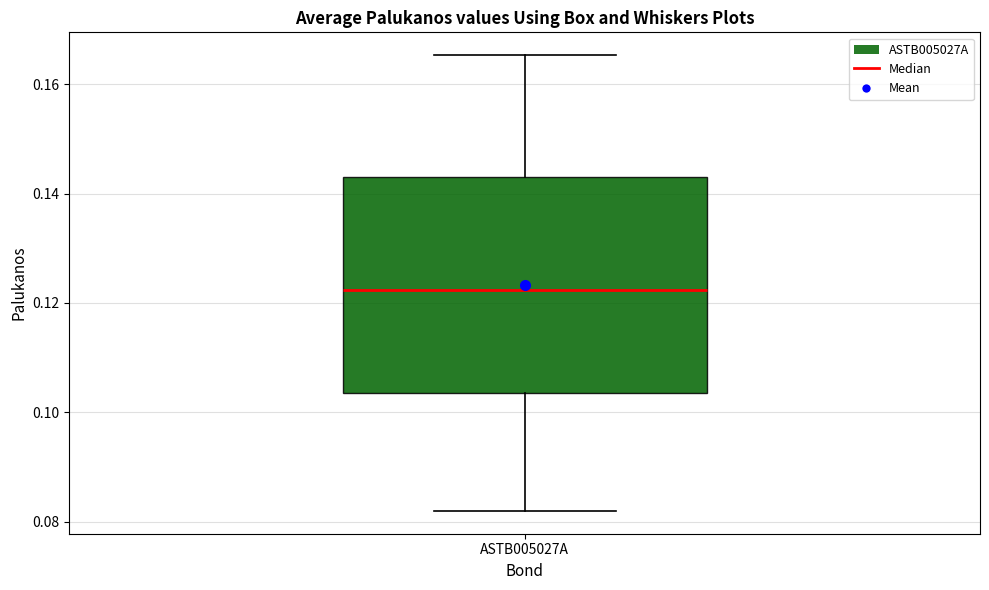

Transcribe this box plot: give where the median line is, the range the box spans, and where the two whiskers end, as read against the y-axis. The values are not printed on the chart, so give them approximately, as read against the axis.

median 0.122, box 0.104 to 0.144, whiskers 0.082 to 0.166